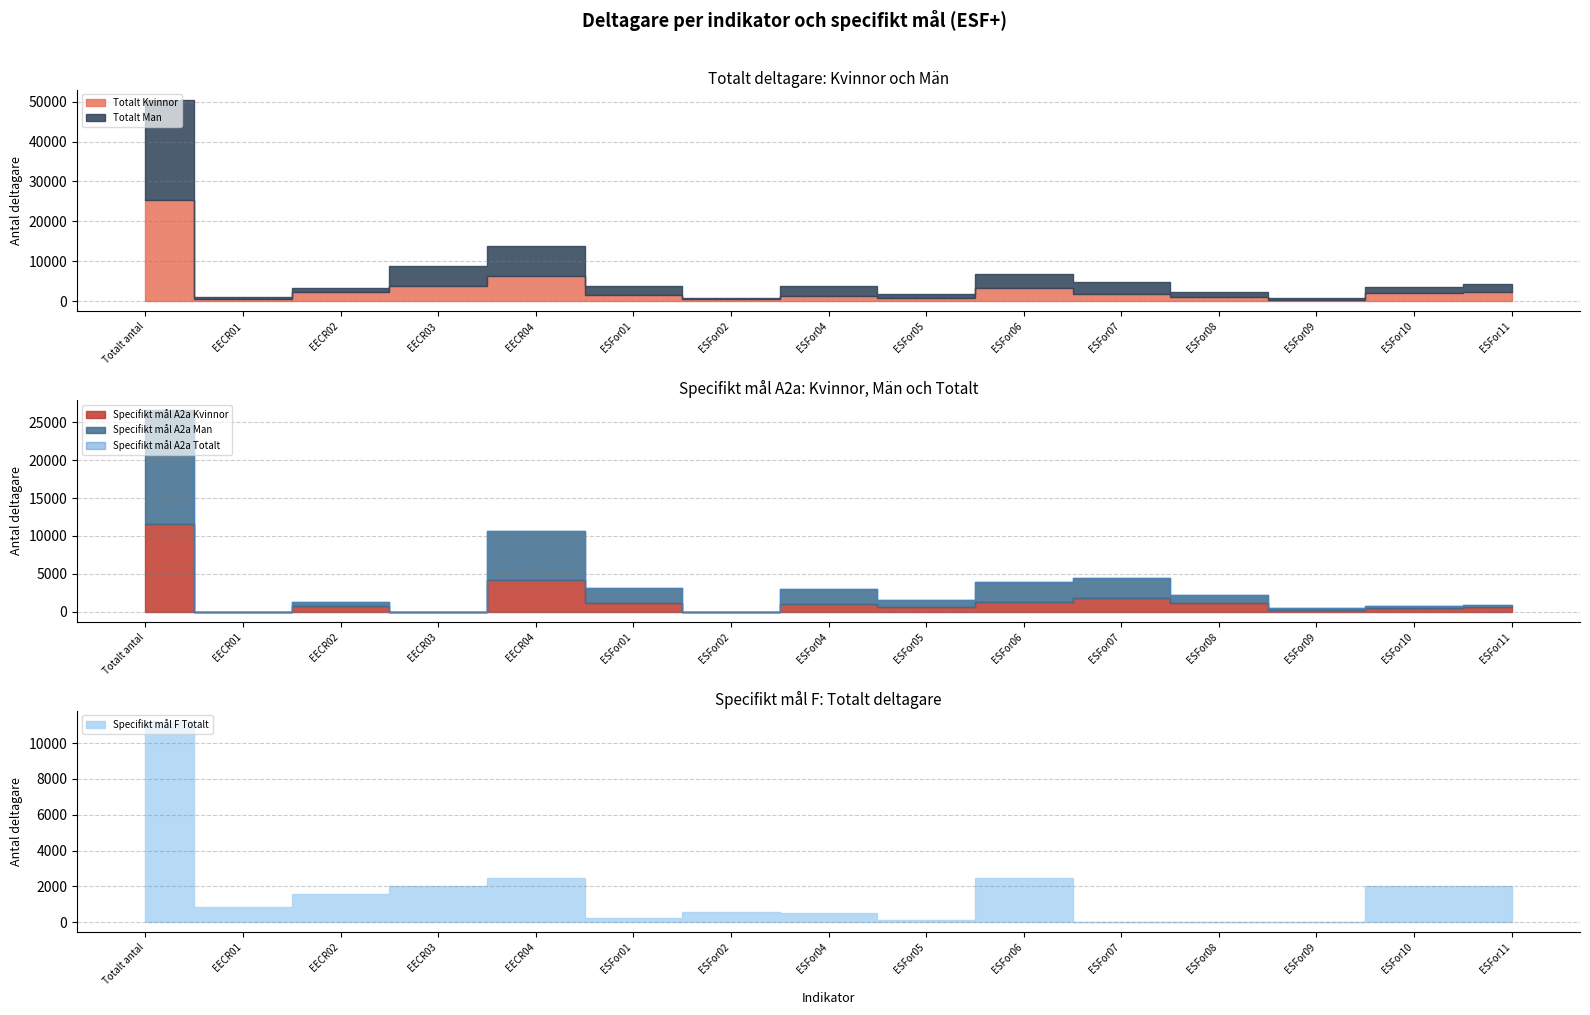

The value of Specifikt mal A2a Totalt at ESFor10 is 263. True or false?

False